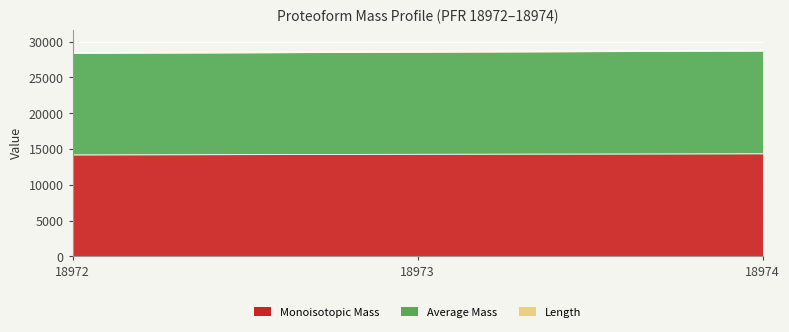

Which has a higher value, 18972 or 18973?

18973